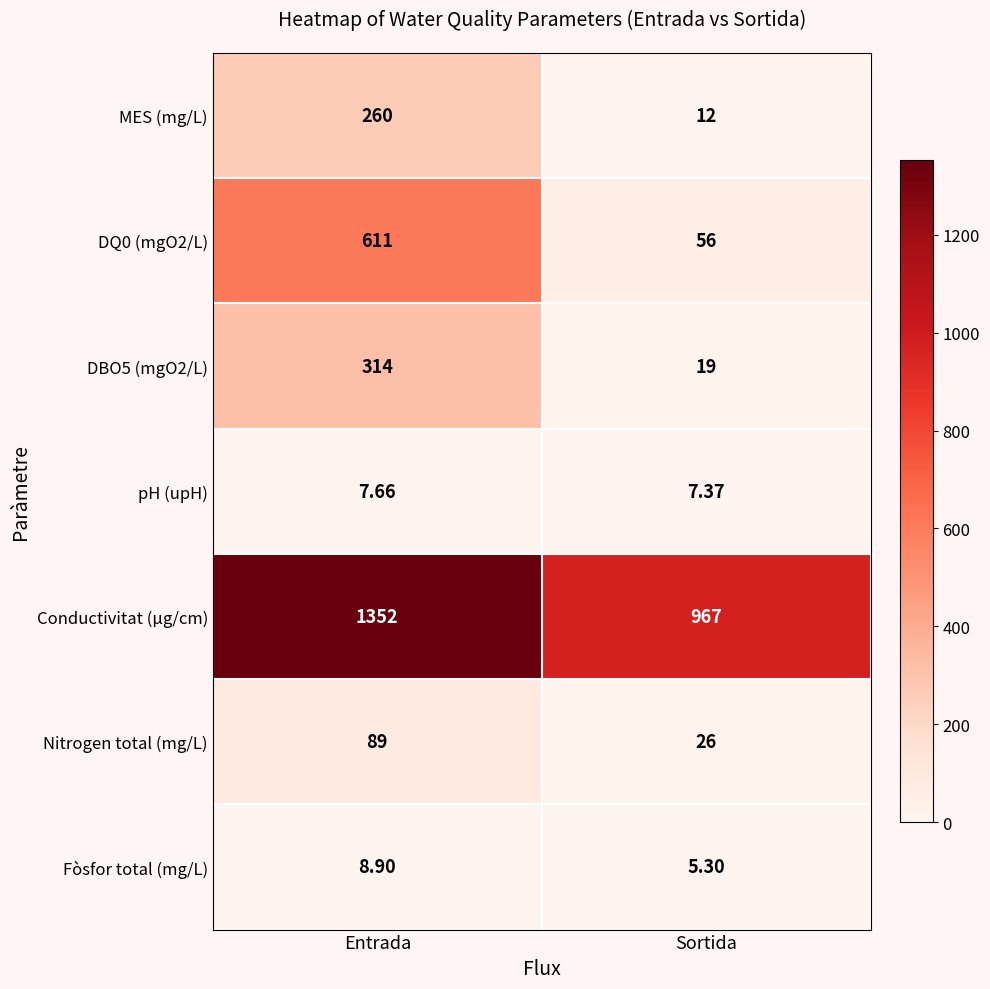

Rank the categories by MES (mg/L) value from highest to lowest.

Entrada, Sortida